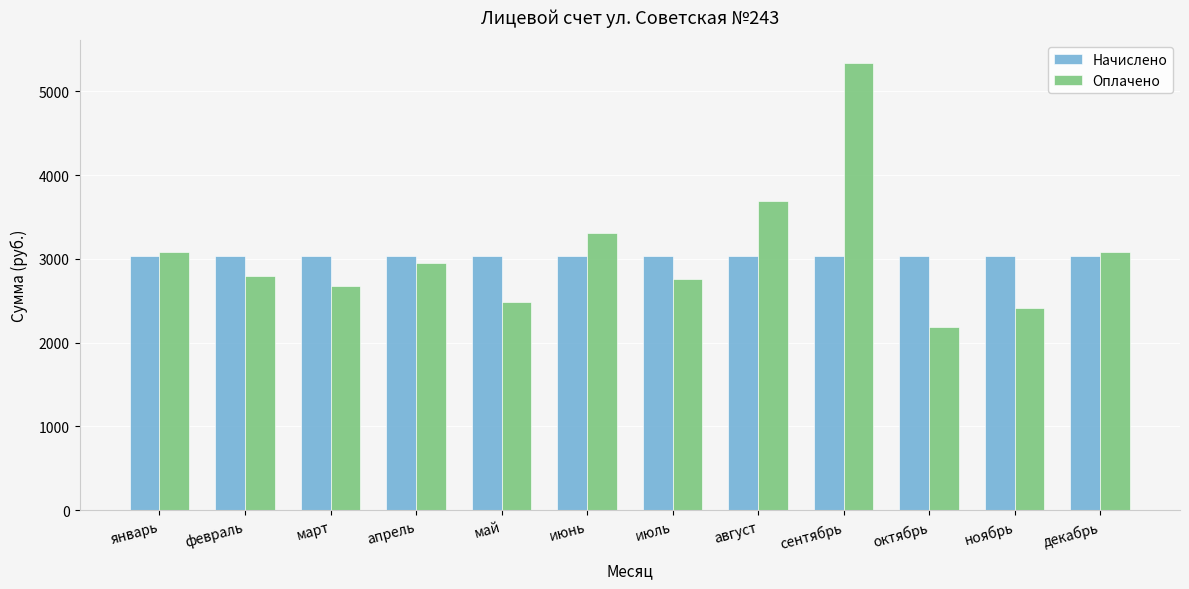

At сентябрь, list the series in order from largest to smallest.

Оплачено, Начислено